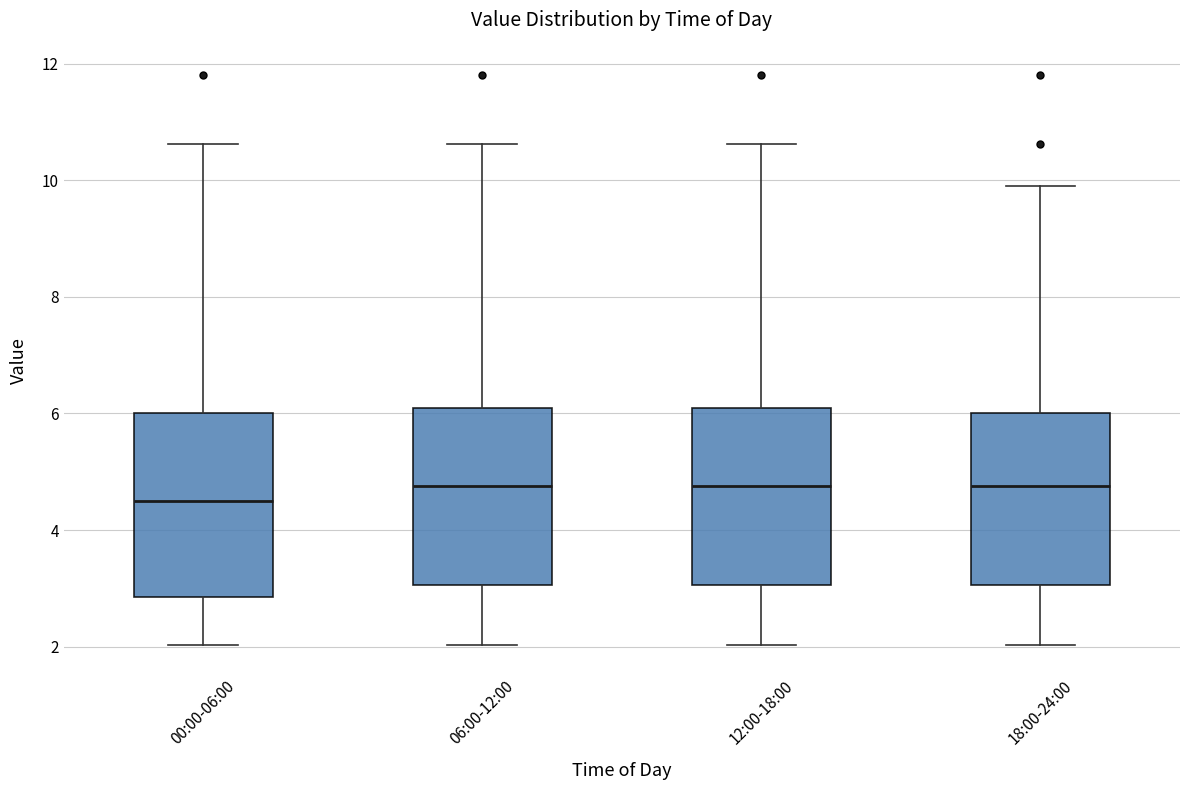

Where is the upper edge of the box for 06:00-12:00 on the y-axis? The values are not printed on the chart, so give them approximately, as read against the axis.

6.2